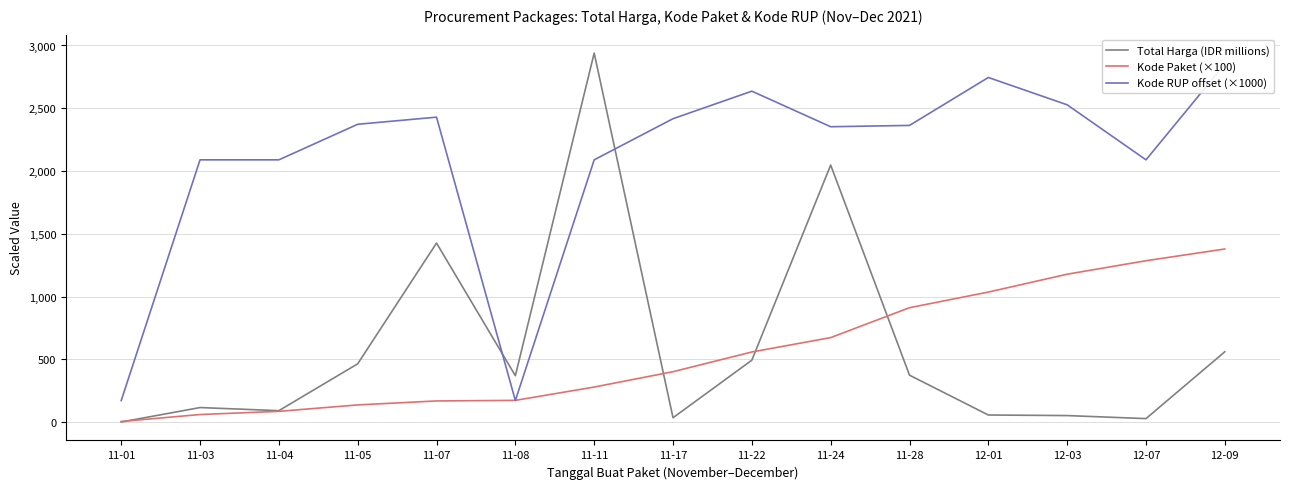

Is it true that Total Harga (IDR millions) equals 4836.5 at 11-11?

False